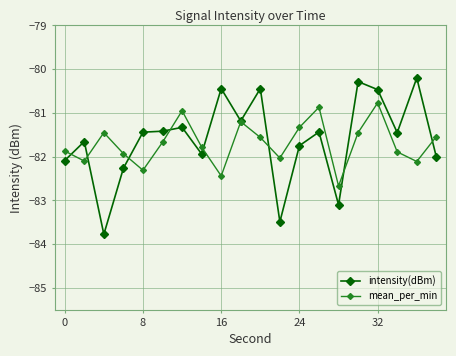

Rank the series by their maximum value, from highest to lowest.

intensity(dBm), mean_per_min